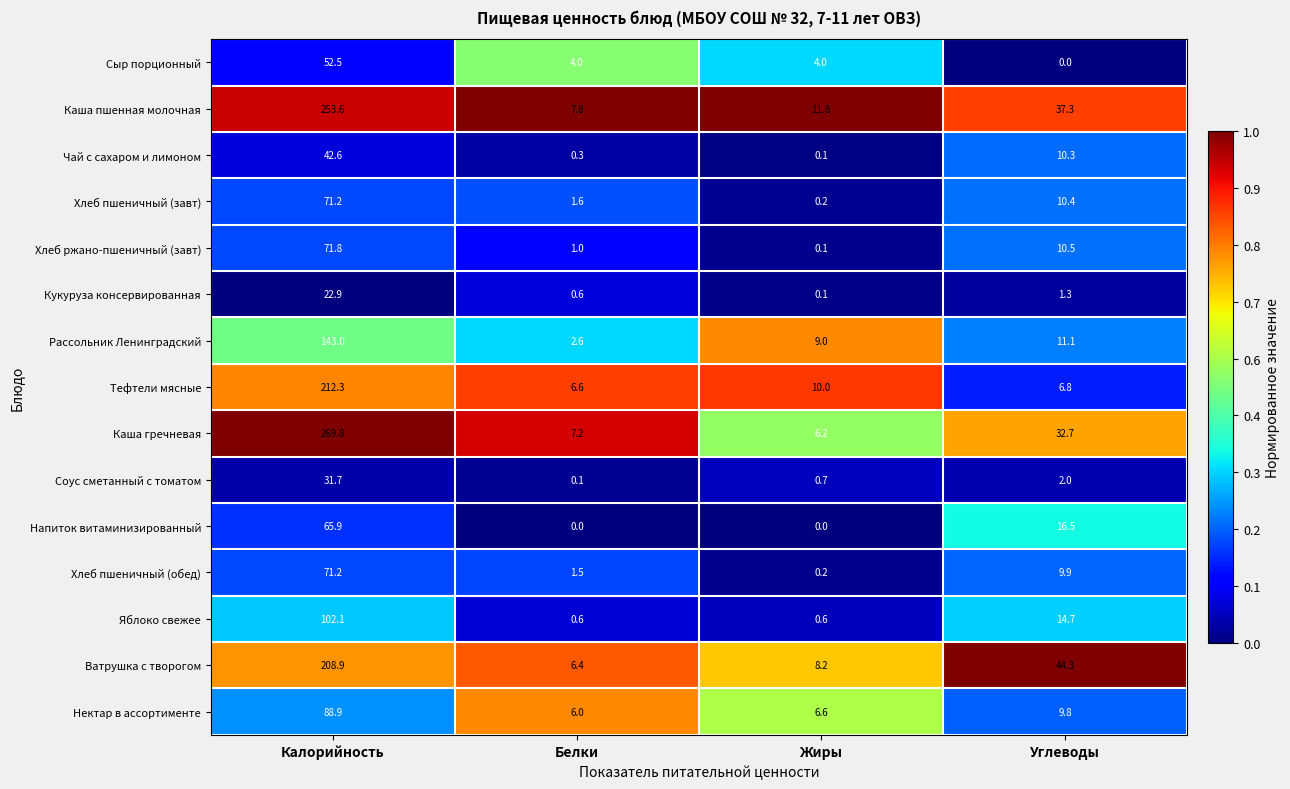

Which label corresponds to the largest value in the chart?

Калорийность